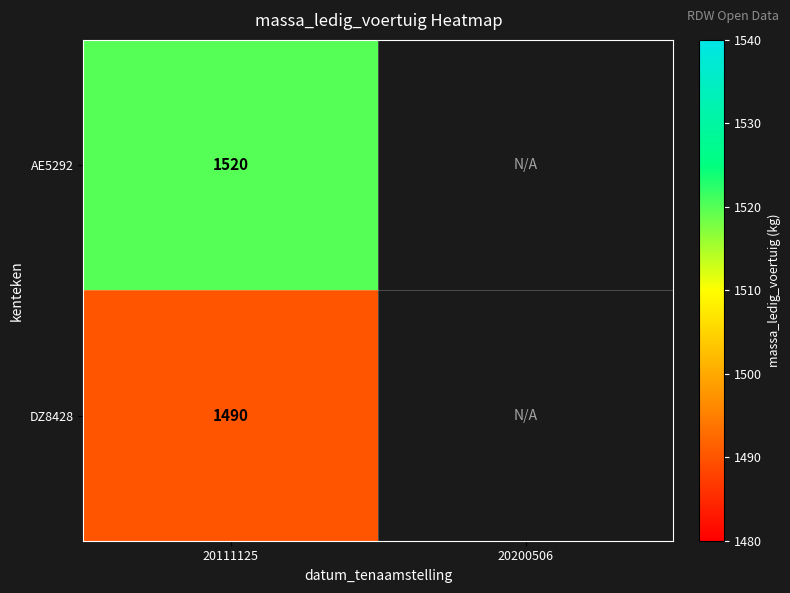

What is the difference between the highest and lowest values at 20111125?

30